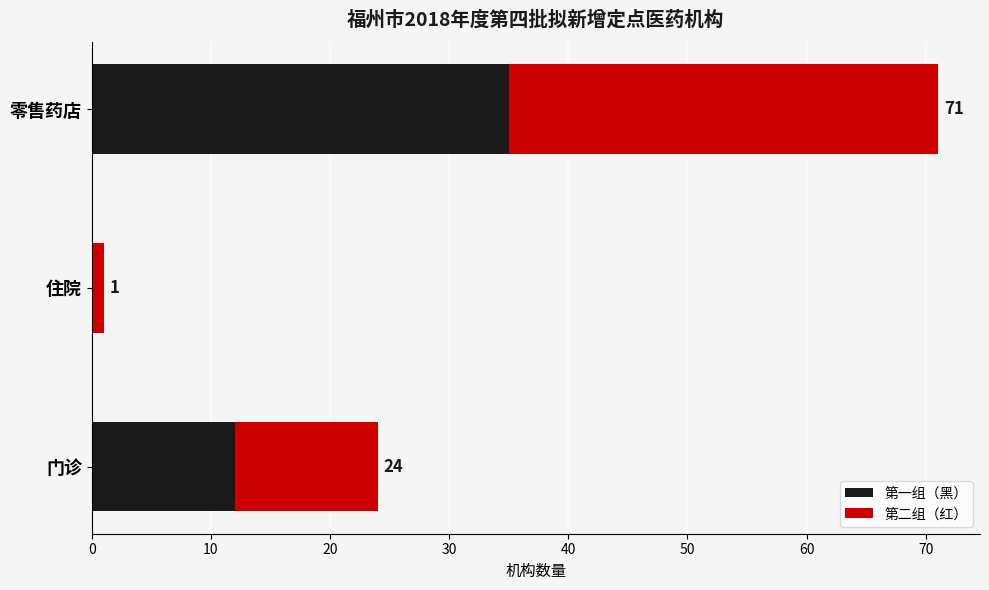

What are all the series names shown in the legend?

第一组（黑）, 第二组（红）